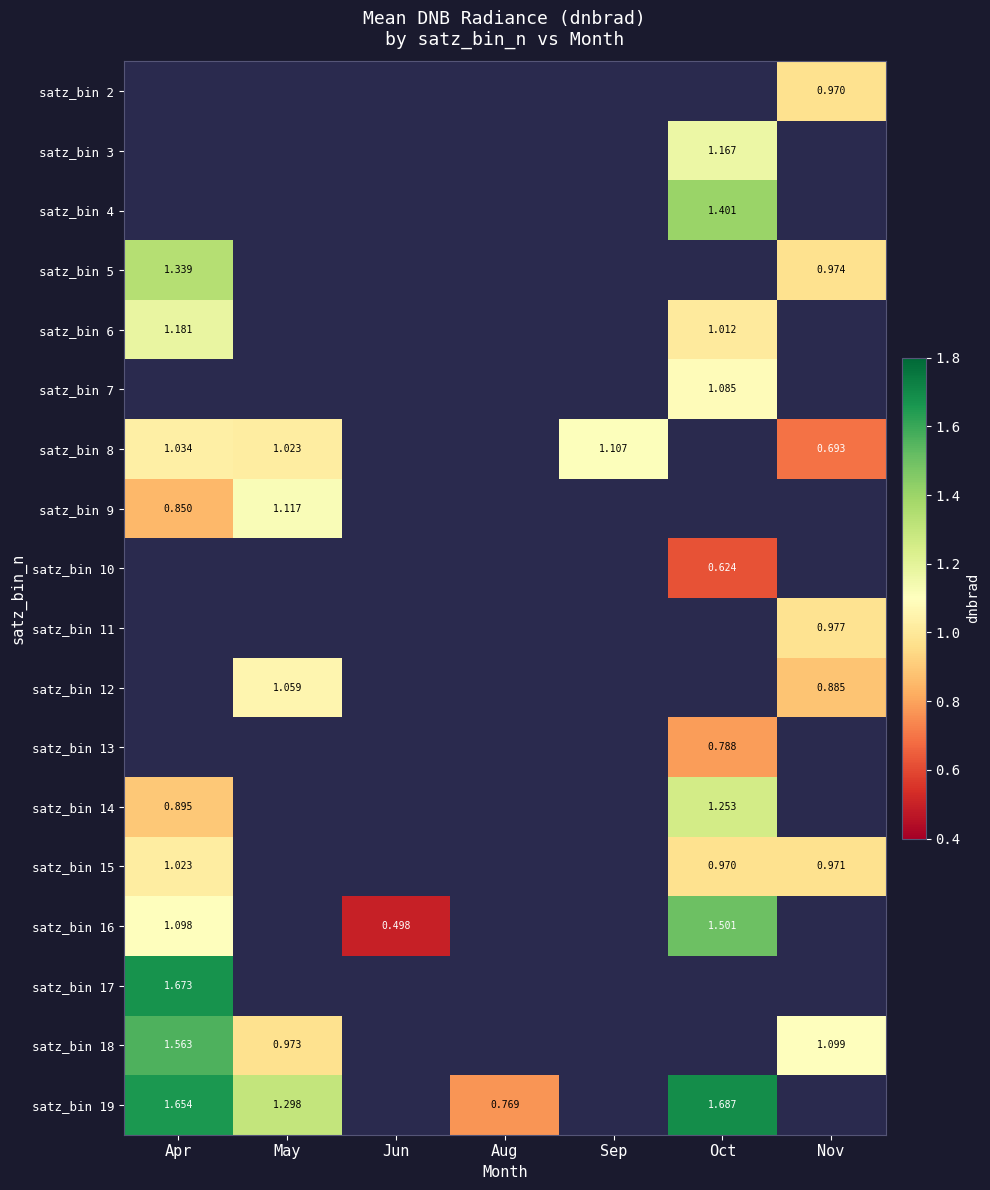

Which series has the largest range (max minus min)?

satz_bin 16